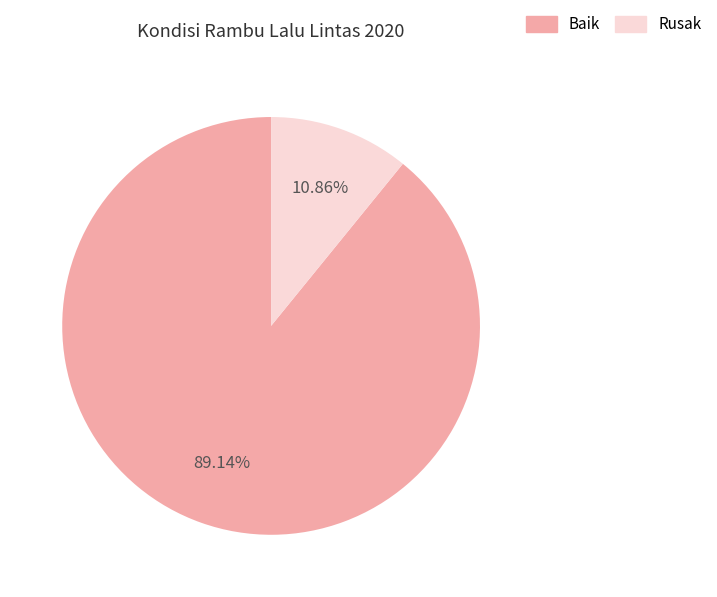

To the nearest percent, what percentage of the pie is Baik?

89%